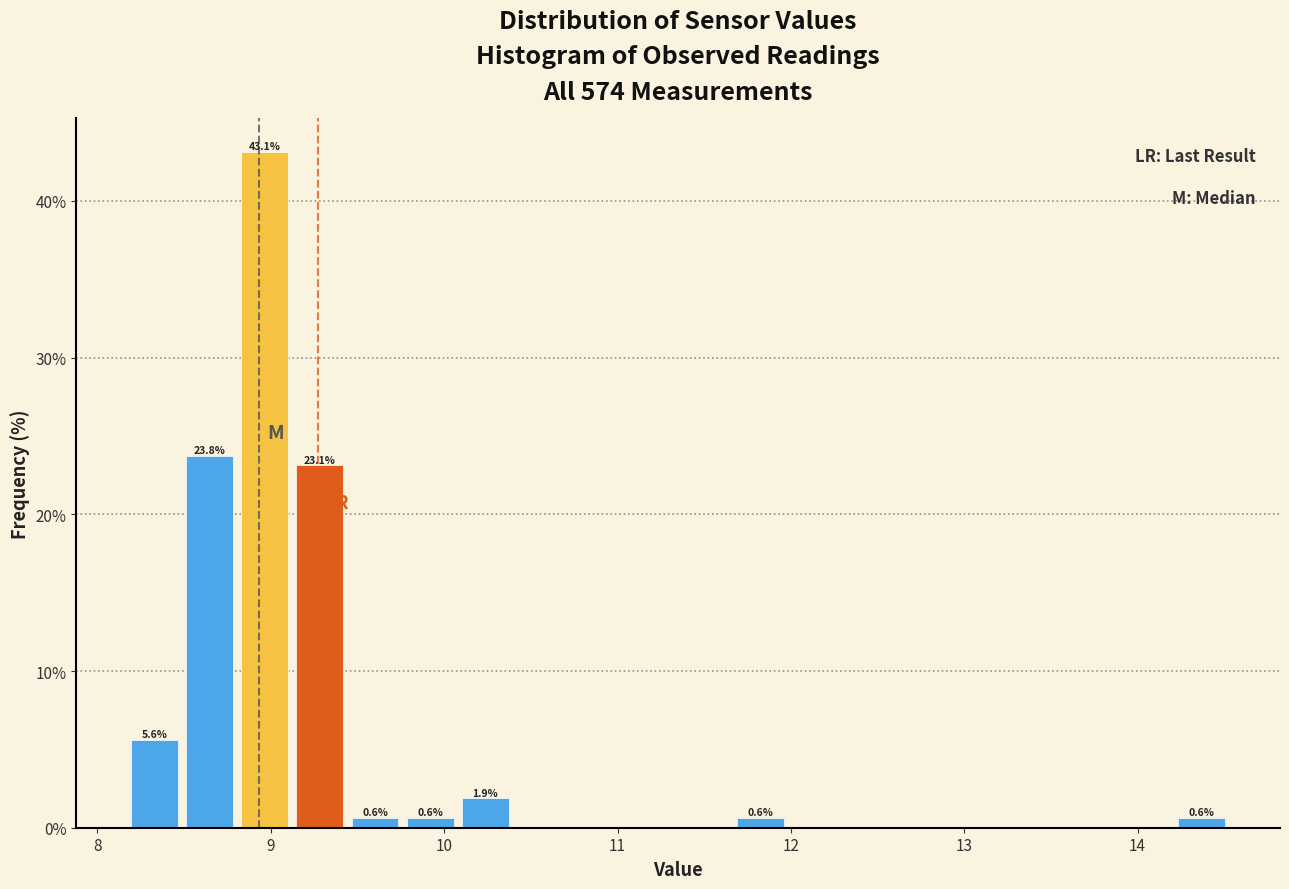

Around what value on the x-axis is the tallest bar? Give the approximate position of its centre, as read against the axis.

9.0